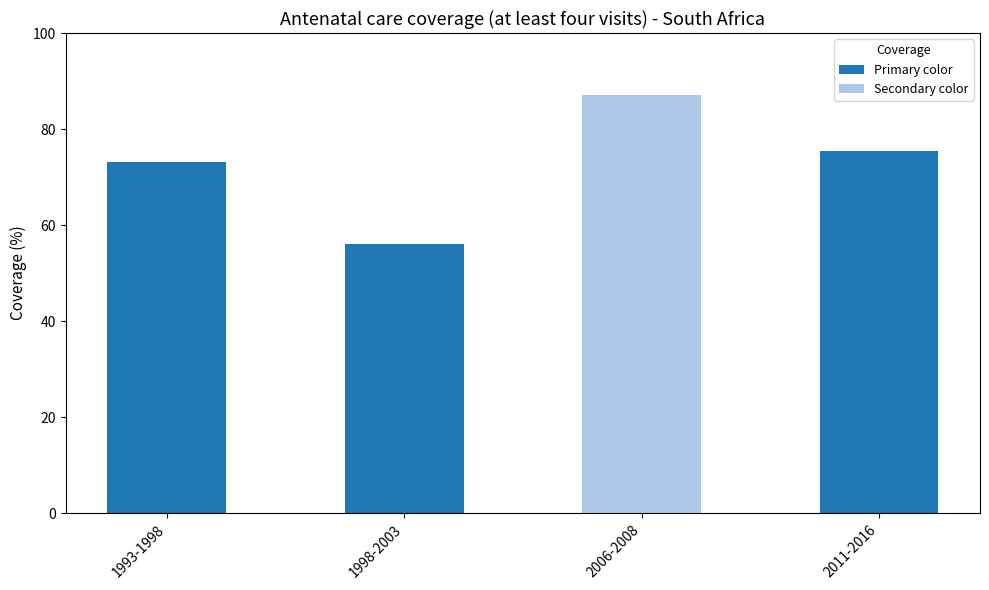

What is the difference between the values at 1993-1998 and 2006-2008?

14.0